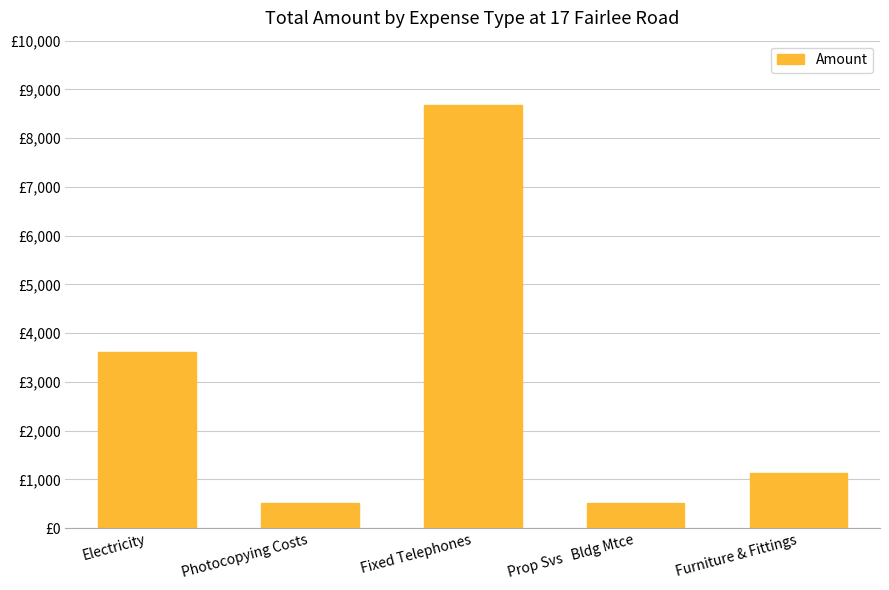

At which category does the chart reach its minimum across all series?

Prop Svs   Bldg Mtce